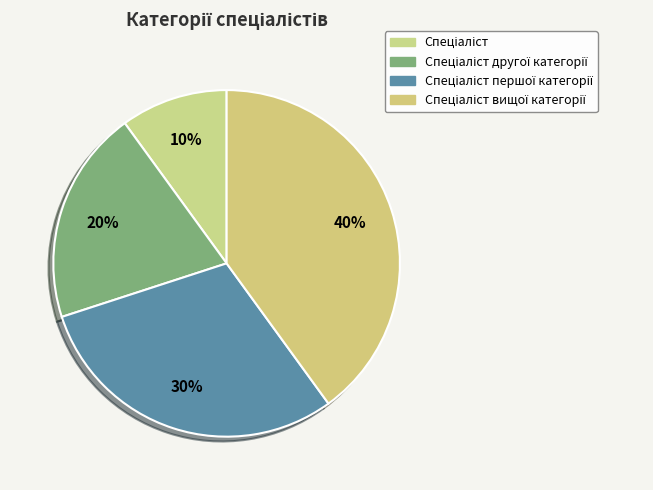

Count the number of slices in the pie.

4